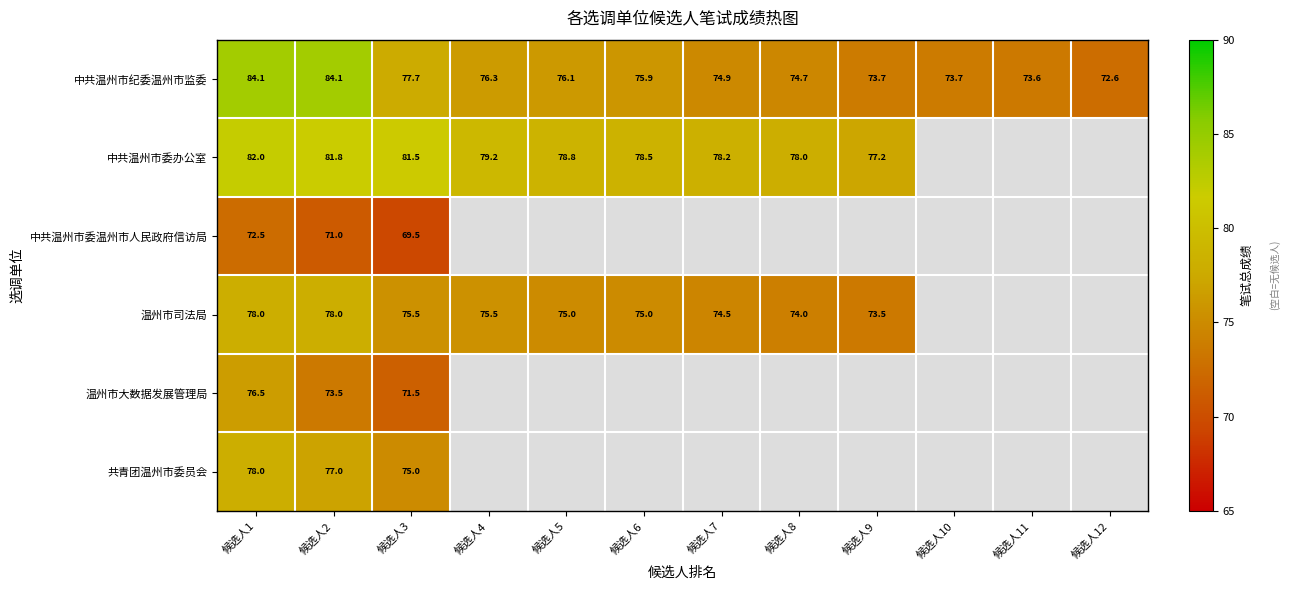

What is the minimum value for 温州市司法局?

73.5